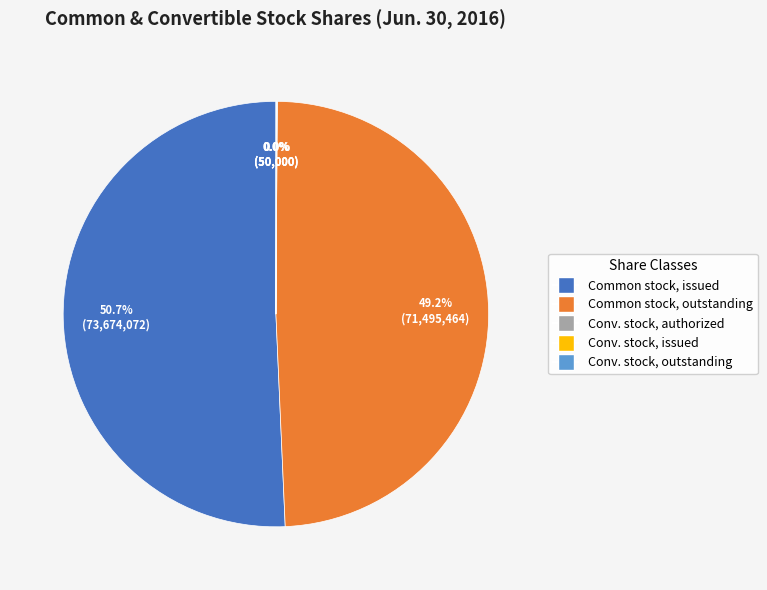

What is the largest slice in the pie chart?

Common stock, issued